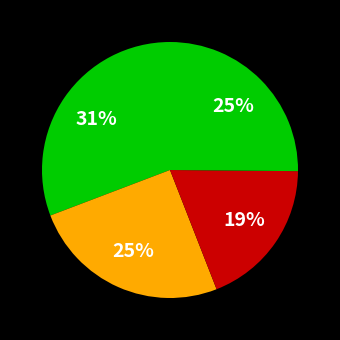

Is there a majority slice in this chart?

No